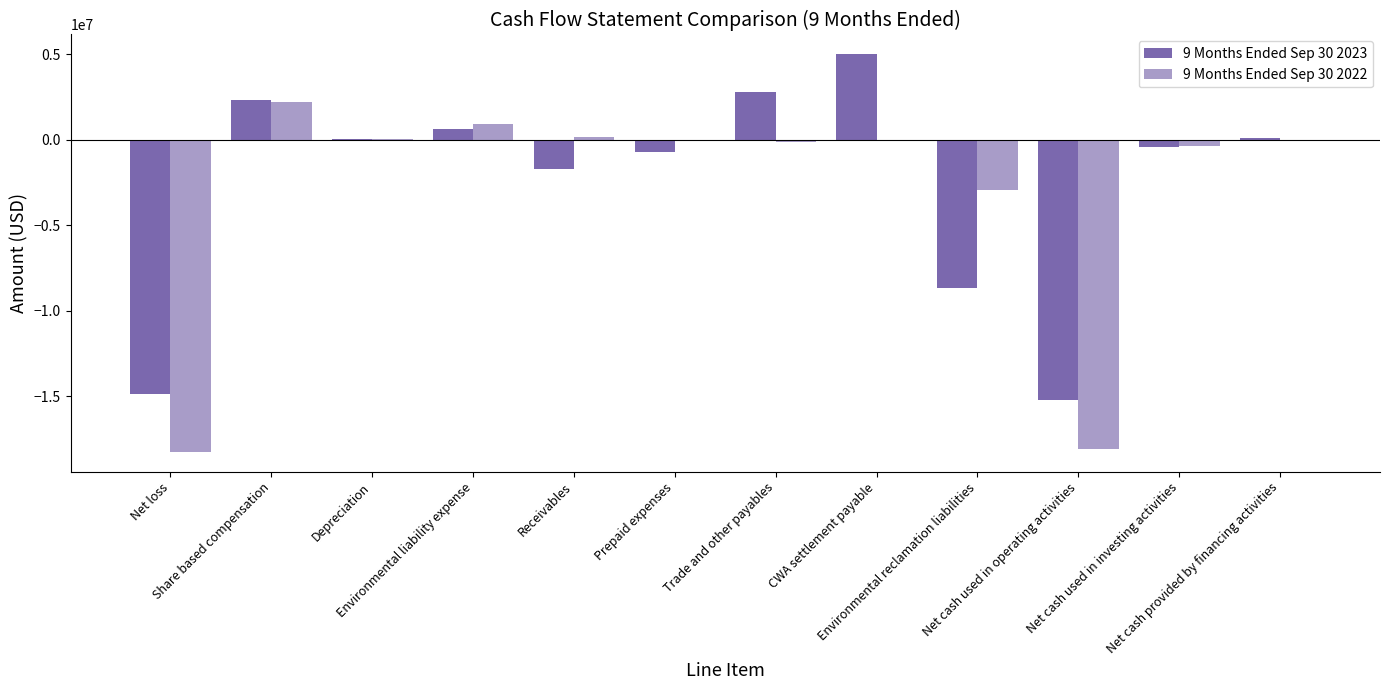

How many data points does each series have?

12